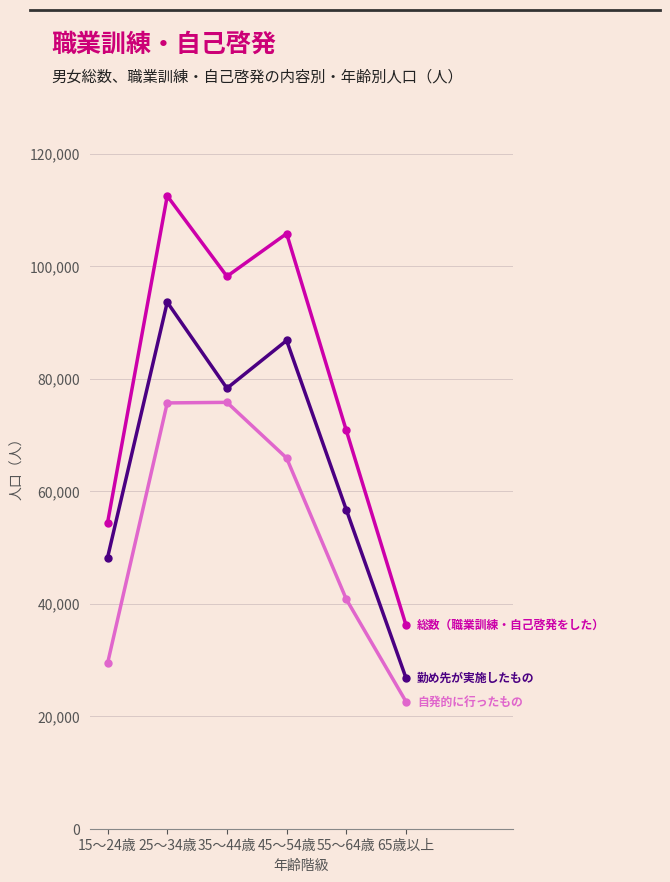

What is the label of the 1st point from the left?

15～24歳